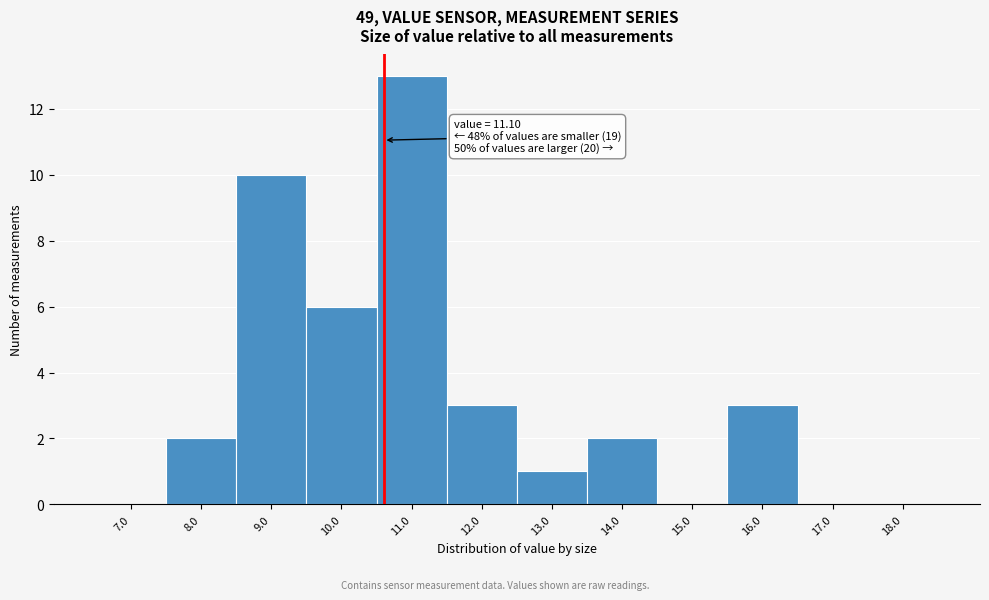

Reading left to right, what are all the values shown in this chart?

7.0=0	8.0=2	9.0=10	10.0=6	11.0=13	12.0=3	13.0=1	14.0=2	15.0=0	16.0=3	17.0=0	18.0=0